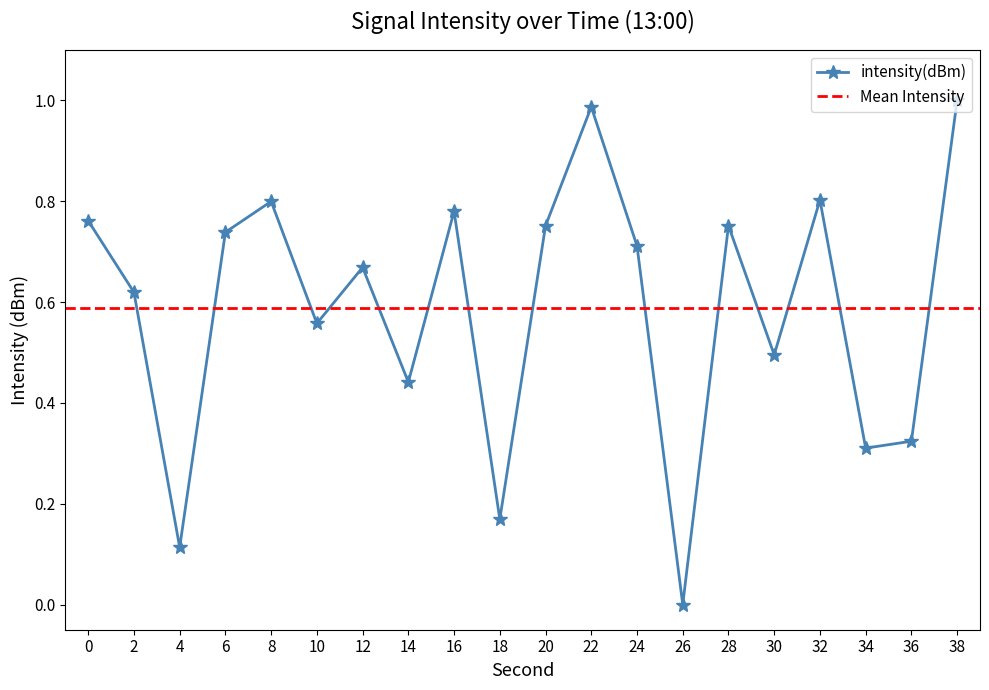

What is the change in value from 8 to 34?

-0.5